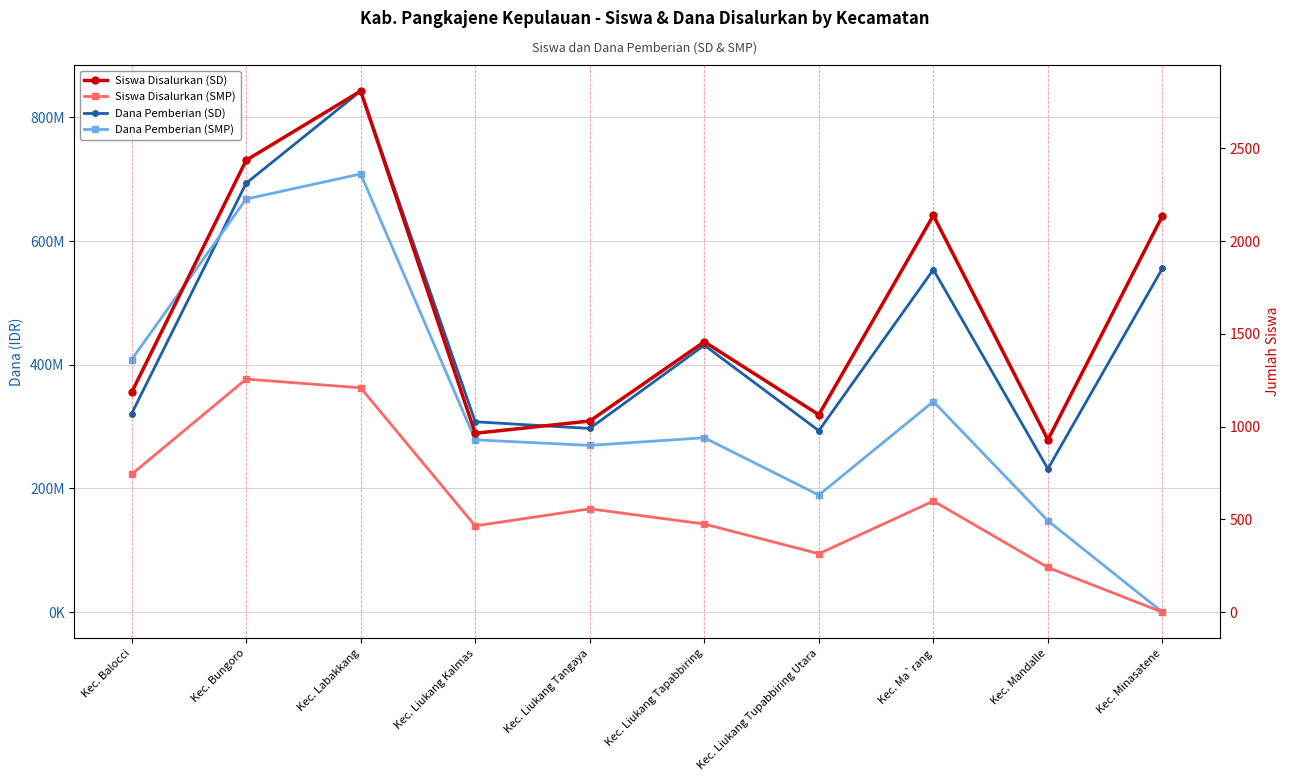

What are all the series names shown in the legend?

Dana Pemberian (SD), Dana Pemberian (SMP), Siswa Disalurkan (SD), Siswa Disalurkan (SMP)